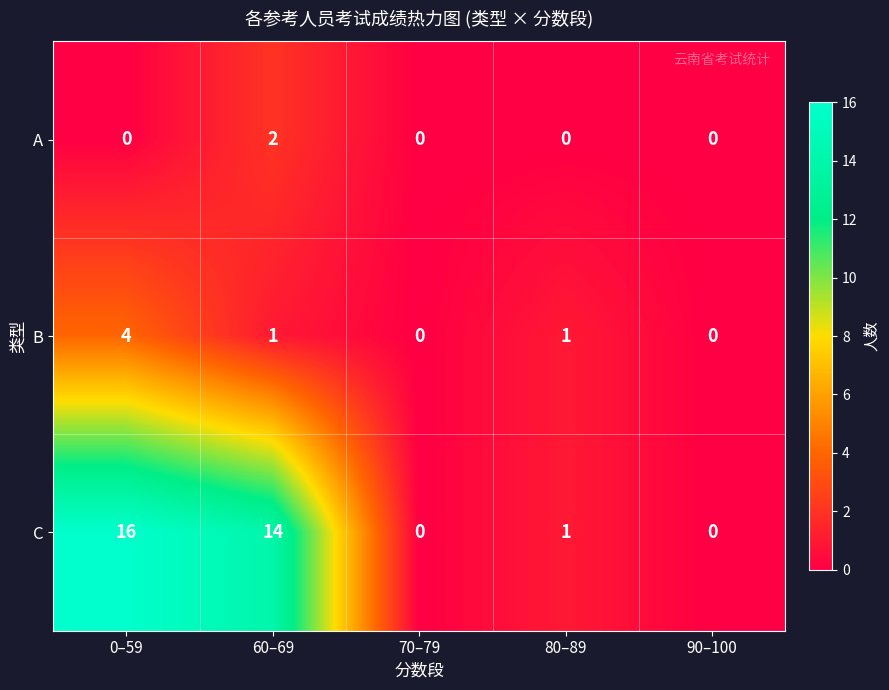

At how many categories does at least one series exceed 9?

2